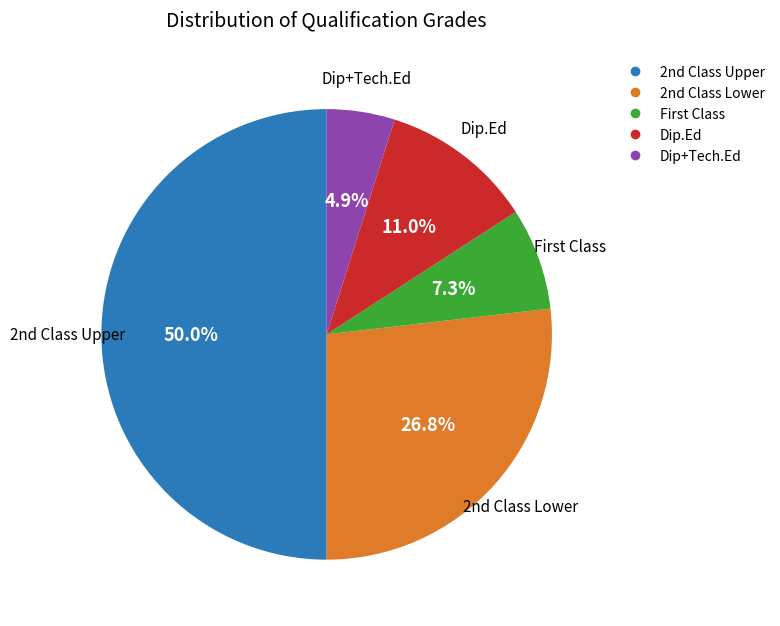

Count the number of slices in the pie.

5